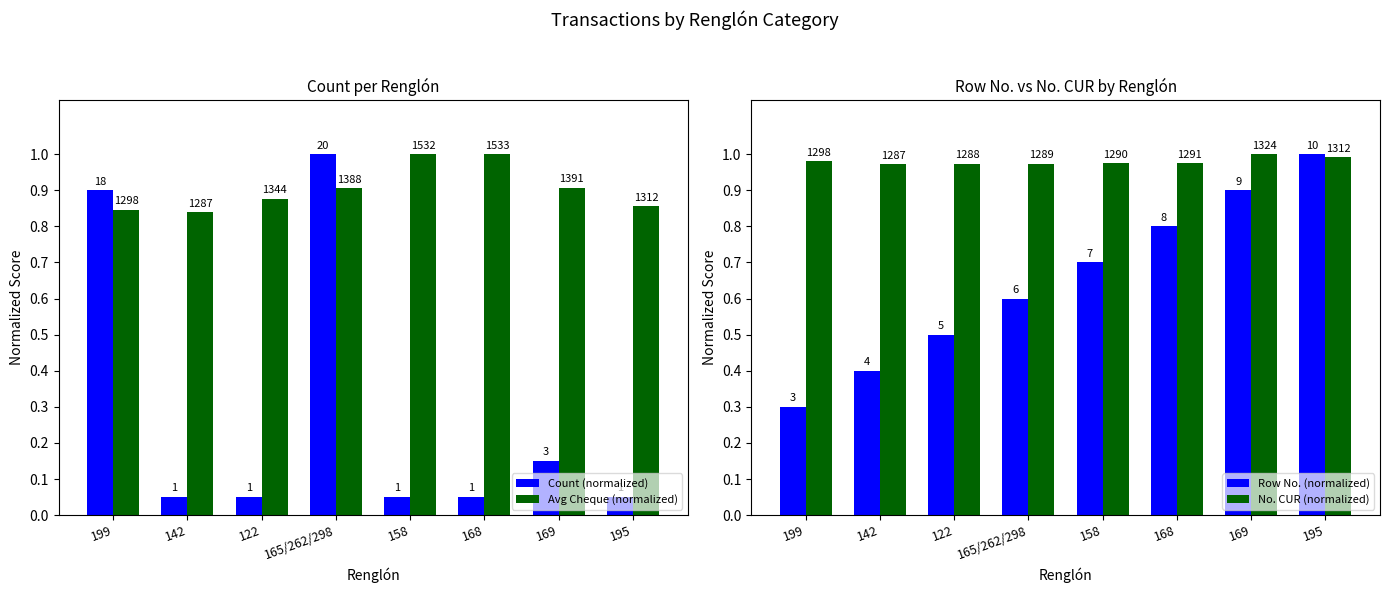

Reading right to left, transcribe all the data shown in this chart.

Count (normalized): 0.1	0.1	0.1	0.1	1.0	0.1	0.1	0.9
Avg Cheque (normalized): 0.9	0.9	1.0	1.0	0.9	0.9	0.8	0.8
Row No. (normalized): 1.0	0.9	0.8	0.7	0.6	0.5	0.4	0.3
No. CUR (normalized): 1.0	1.0	1.0	1.0	1.0	1.0	1.0	1.0